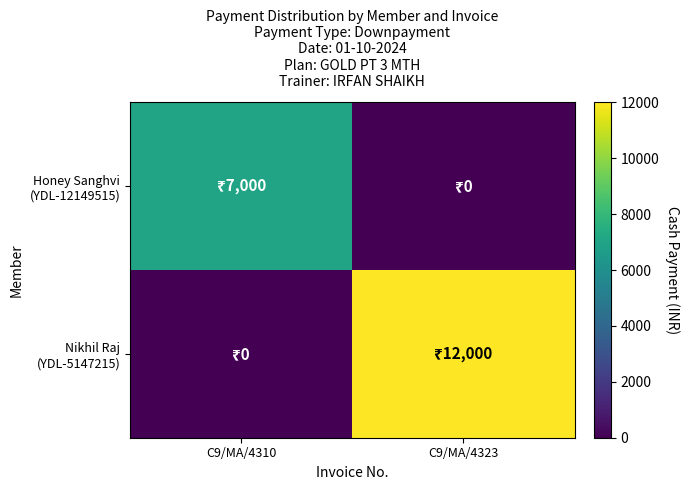

Which has a higher value, C9/MA/4310 or C9/MA/4323?

C9/MA/4310